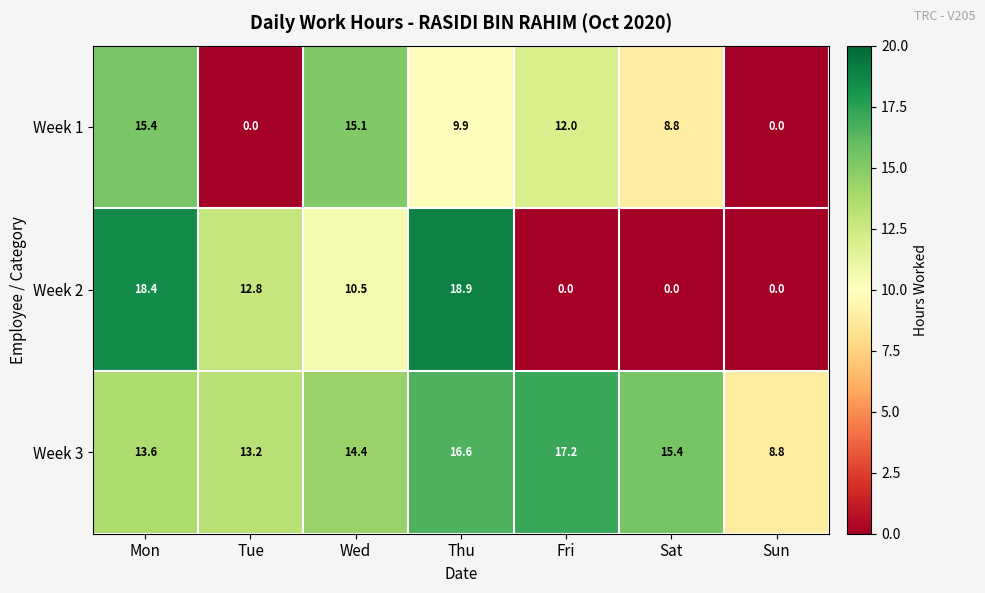

What is the minimum value for Week 3?

8.8